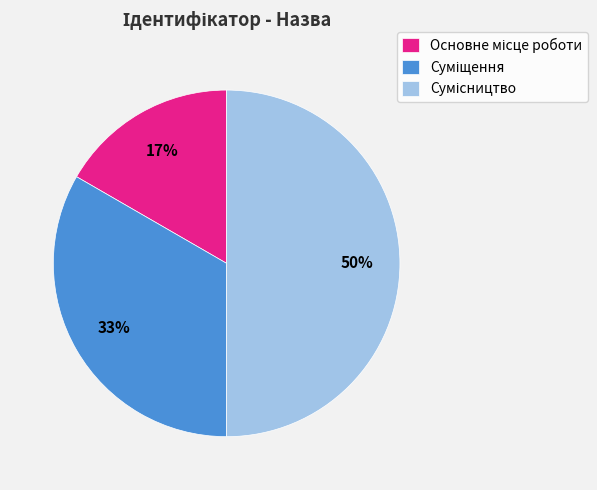

To the nearest percent, what is the average slice percentage?

33%